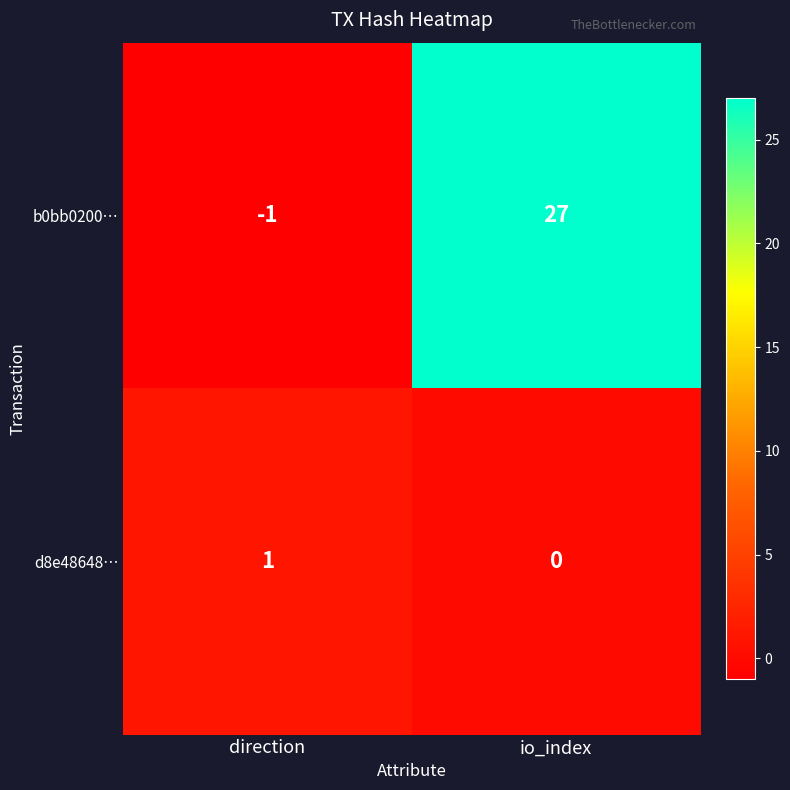

How many series are shown in this chart?

2